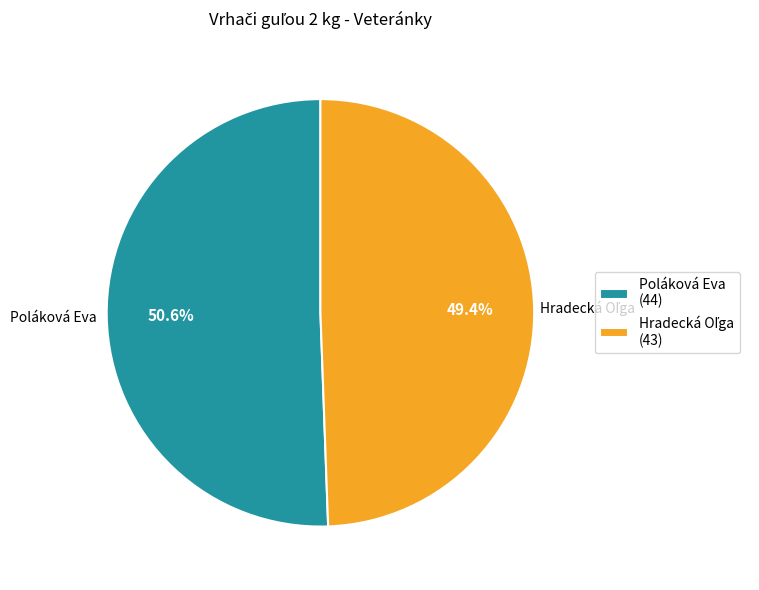

Which slice is the largest?

Poláková Eva